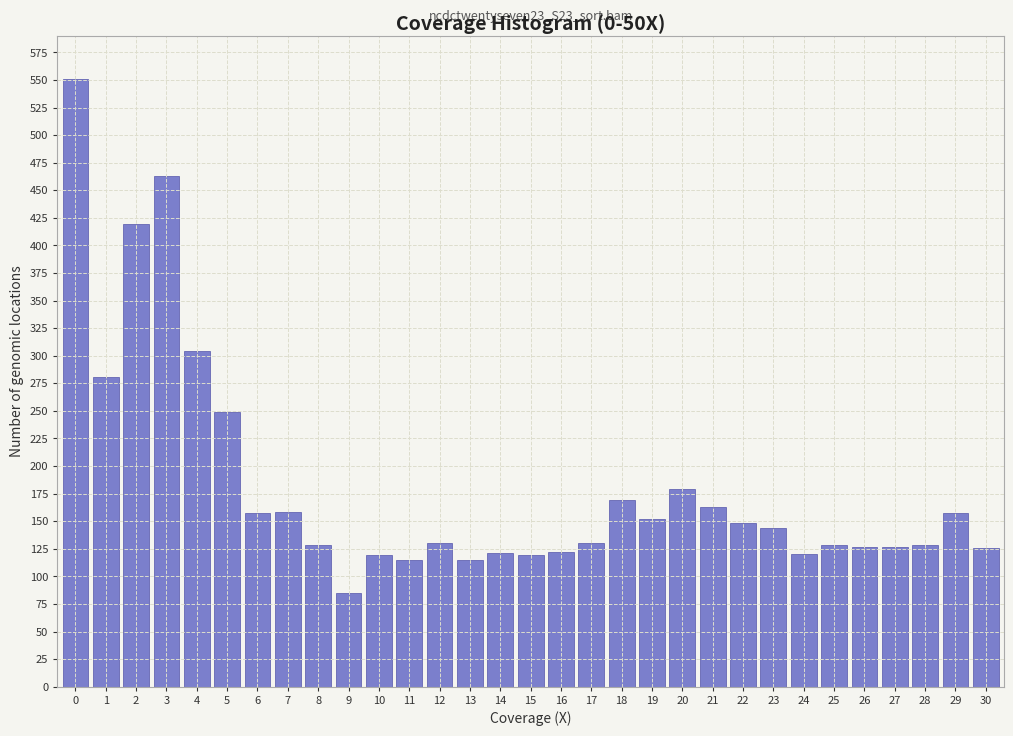

Approximately how many times larger is the value at 22 compared to 28?

1.2